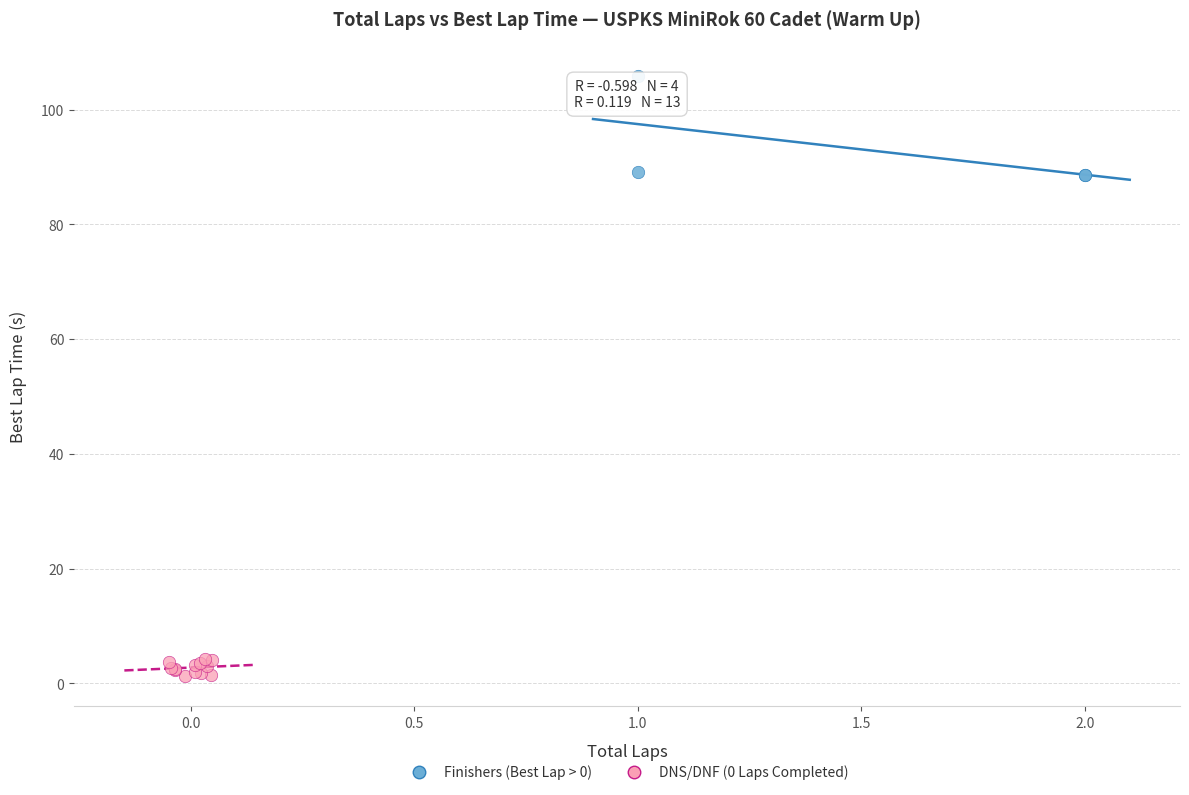

Which series contains the lowest Y value?

DNS/DNF (0 Laps Completed)